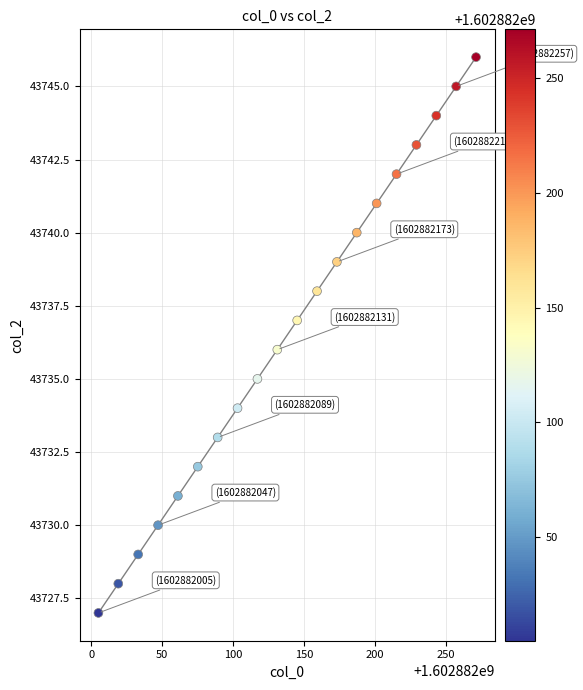

What is the range of Y values (max minus min)?

19